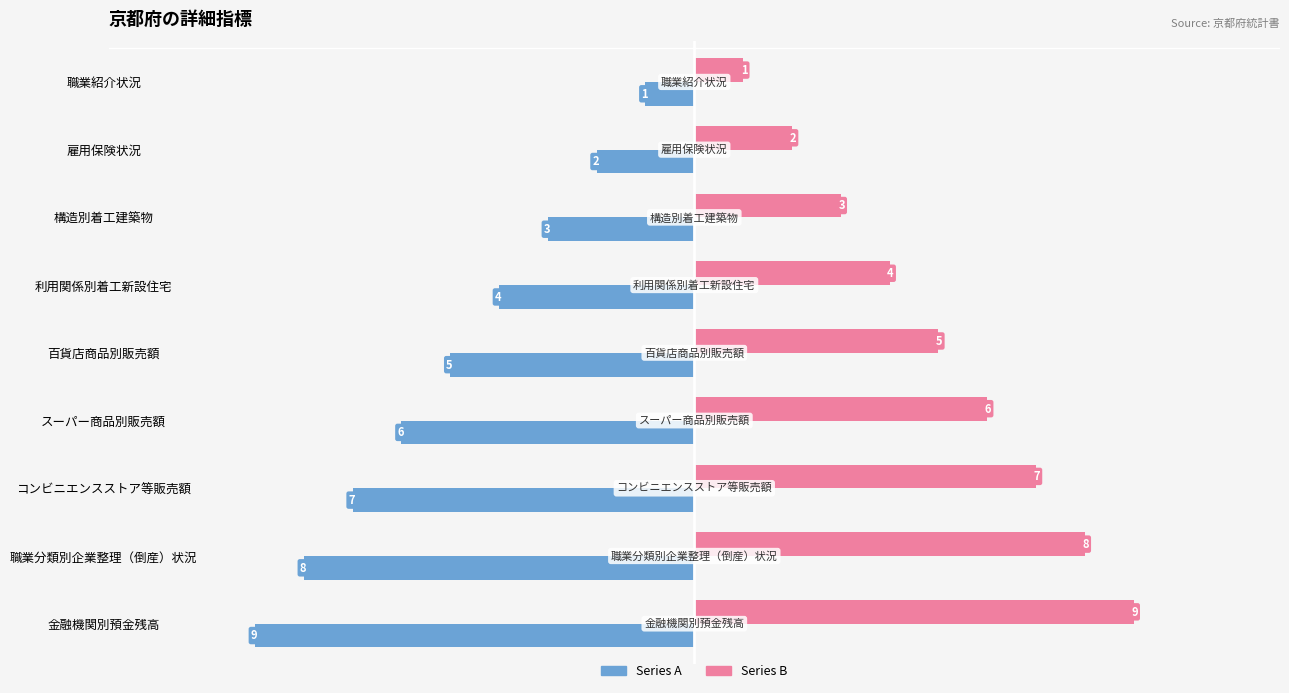

What is the smallest value displayed?

-9